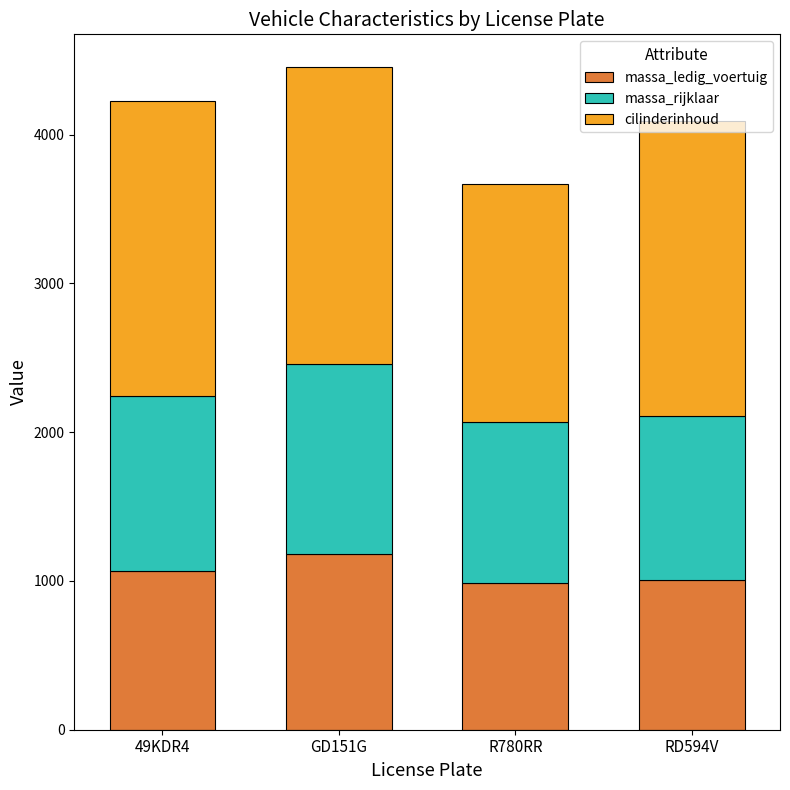

Does the chart contain any negative values?

No